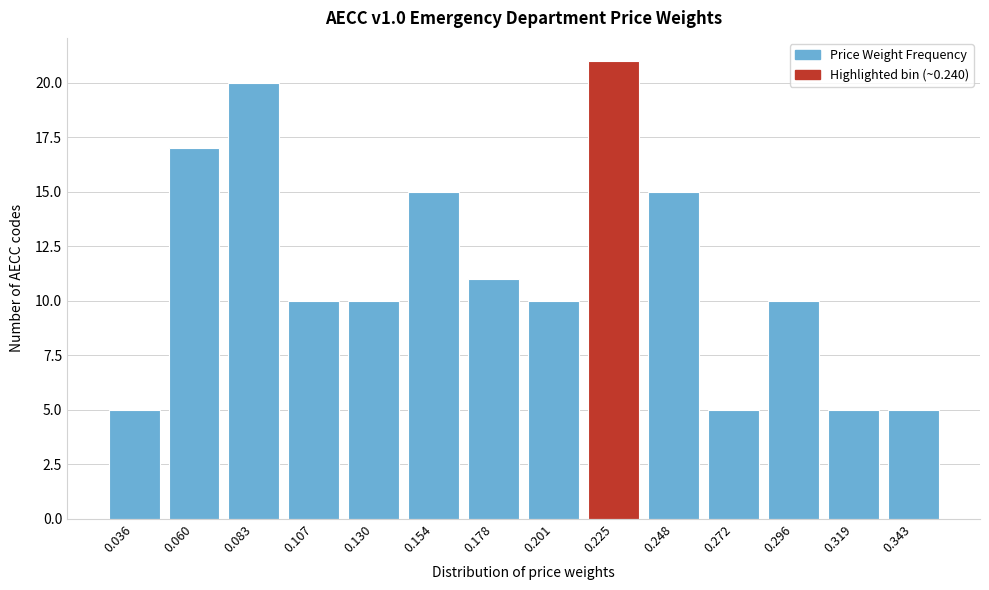

Reading left to right, list all the values displayed in this chart.

0.036=5	0.060=17	0.083=20	0.107=10	0.130=10	0.154=15	0.178=11	0.201=10	0.225=21	0.248=15	0.272=5	0.296=10	0.319=5	0.343=5